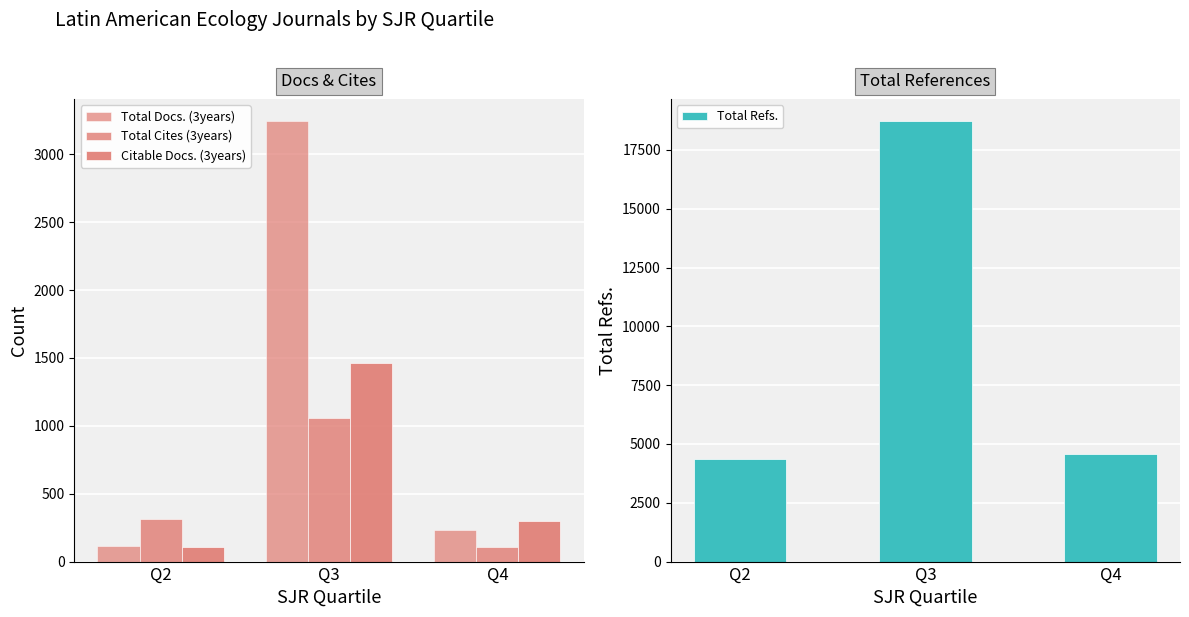

What is the difference between the maximum and minimum values in the Citable Docs. (3years) series?

1359